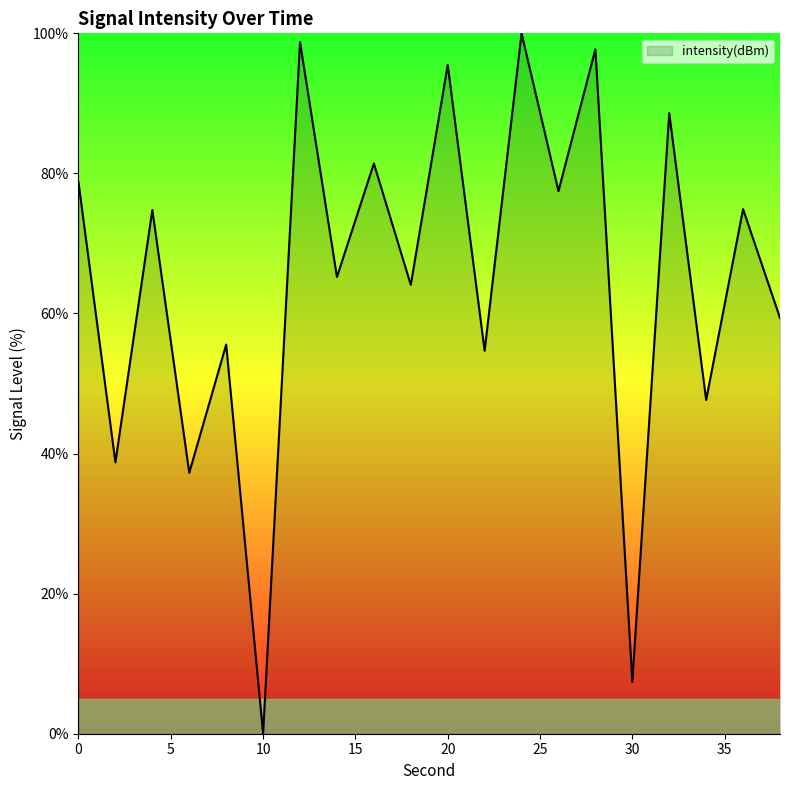

What is the difference between the maximum and minimum values?

100.0